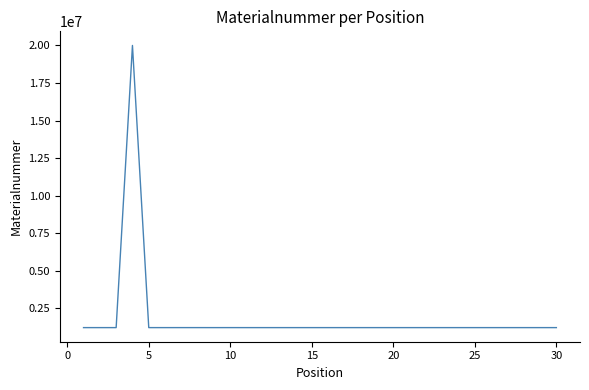

What is the difference between the maximum and minimum values?

18776442